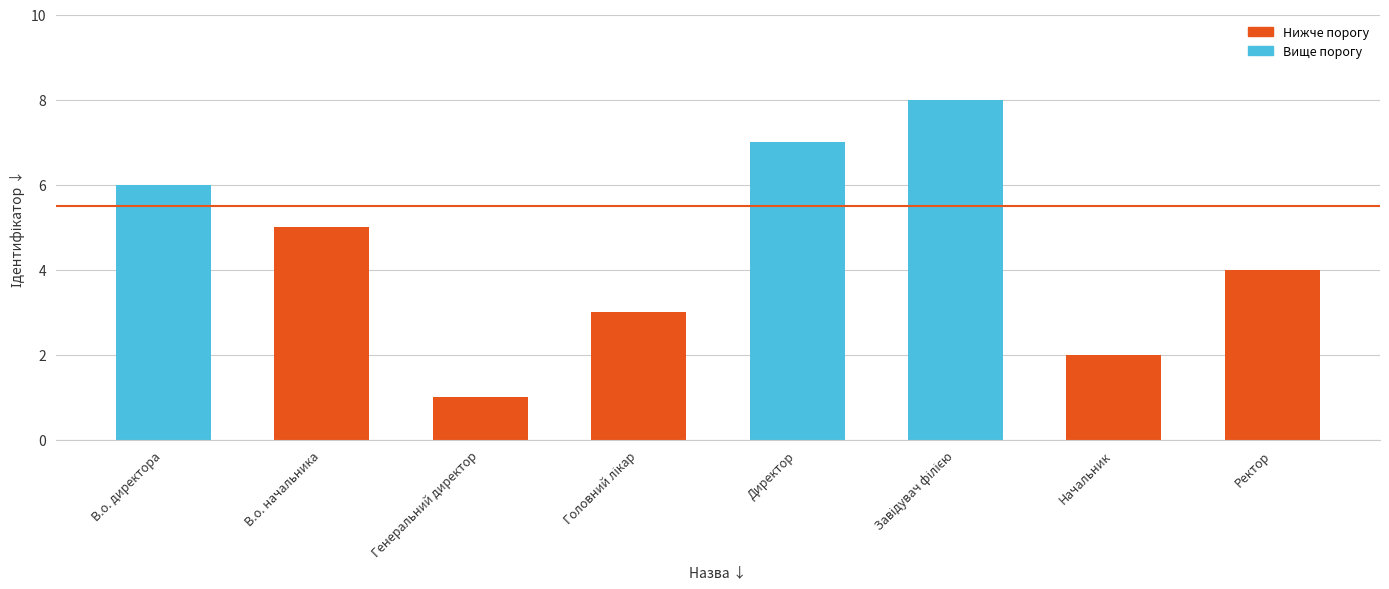

What is the difference between the maximum and minimum values?

7